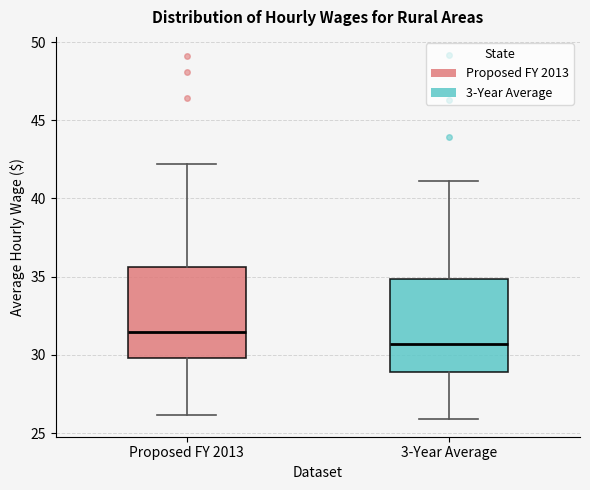

Where does the lower whisker of the box for Proposed FY 2013 end on the y-axis? The values are not printed on the chart, so give them approximately, as read against the axis.

26.0